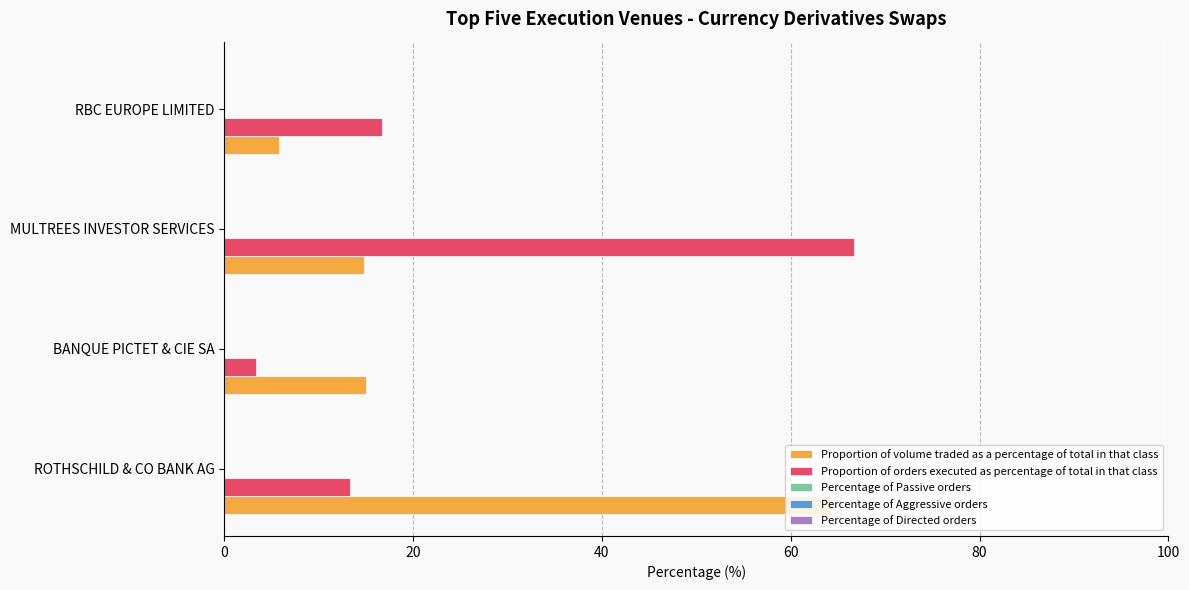

The value of Proportion of volume traded as a percentage of total in that class at MULTREES INVESTOR SERVICES is 6.8. True or false?

False